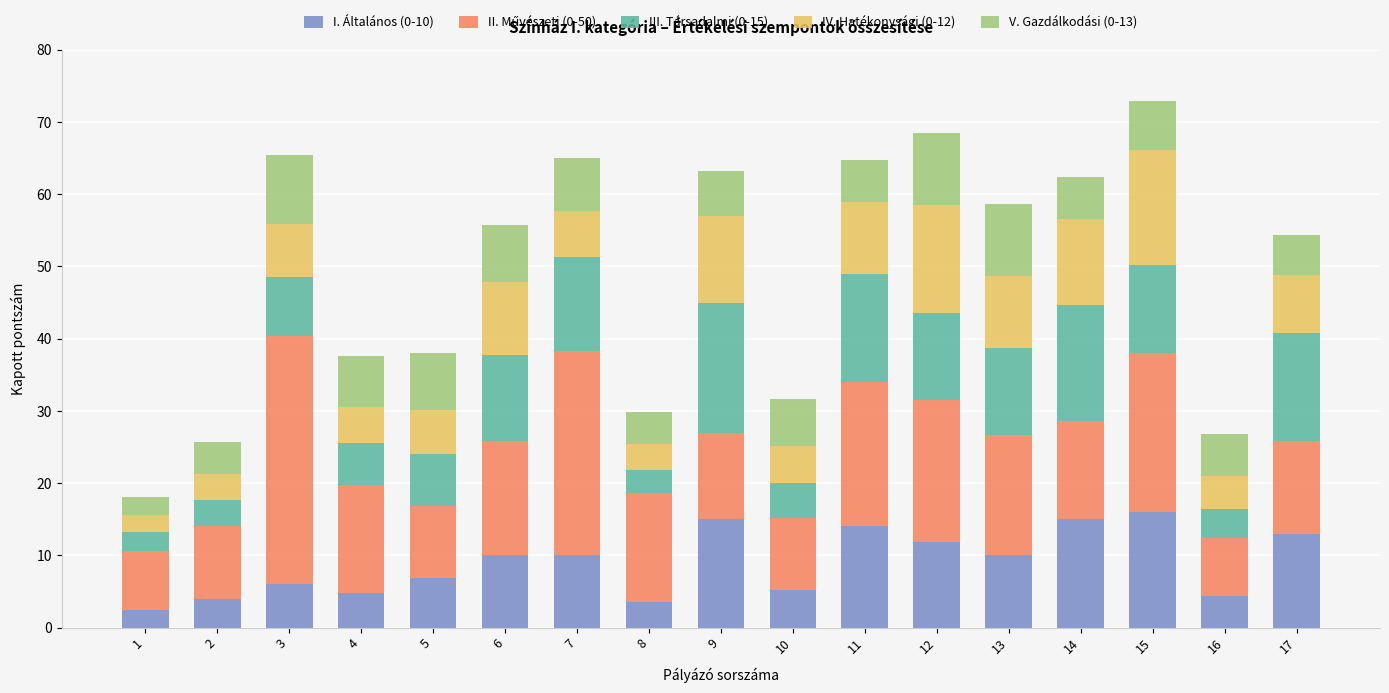

The I. Általános (0-10) series shows 6.0 at 3. True or false?

True